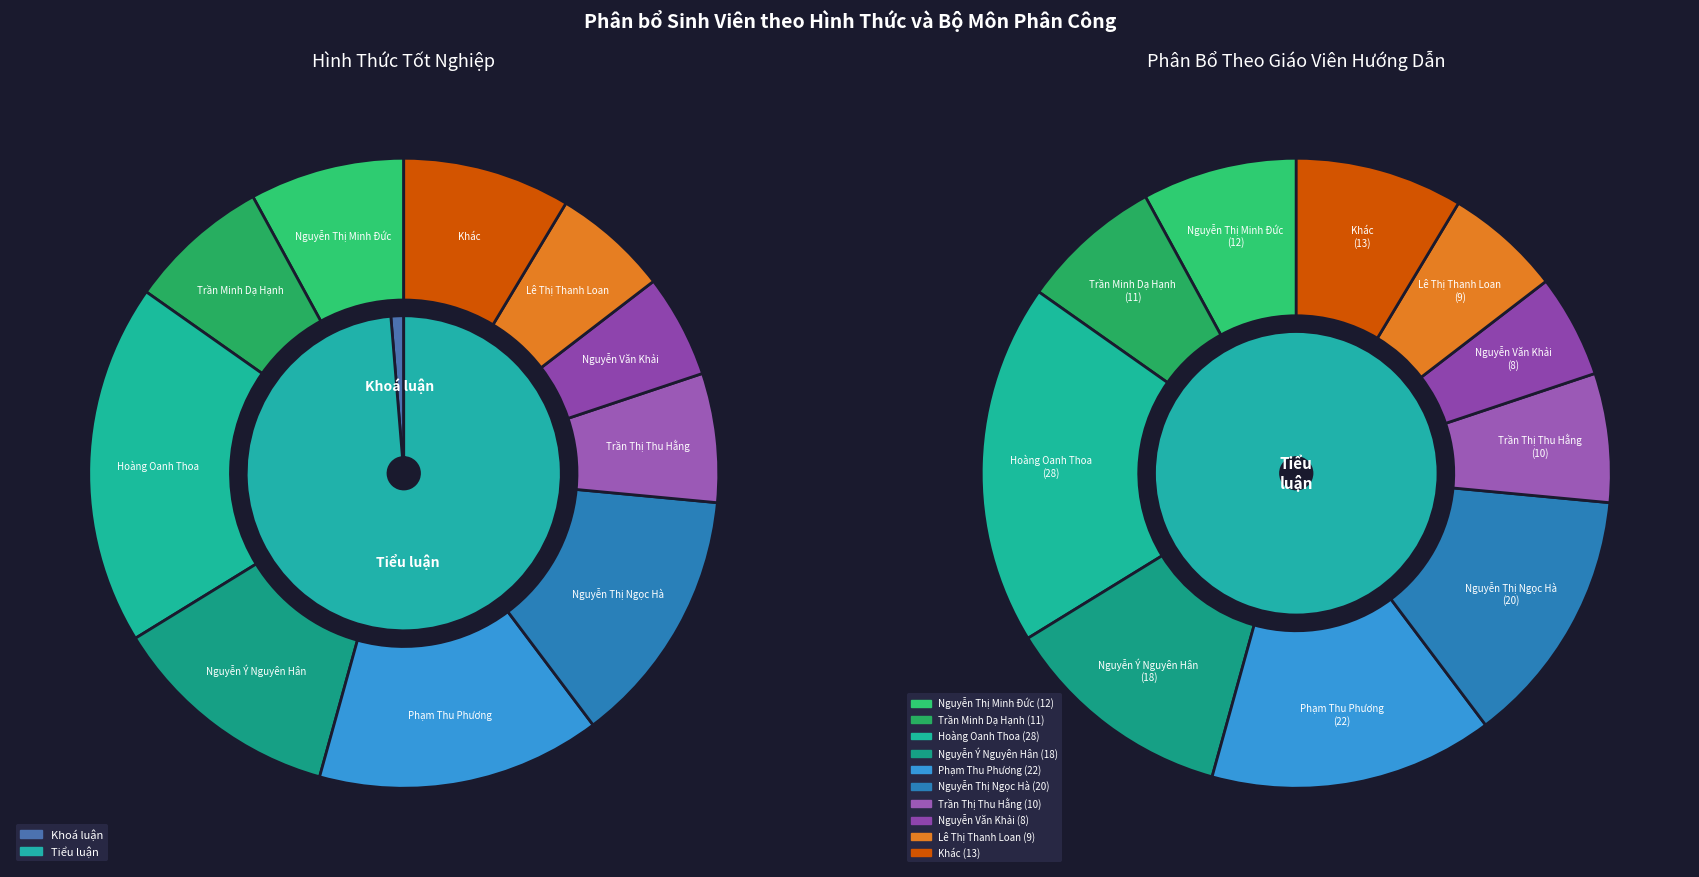

Is there any slice that represents more than half of the pie?

Yes